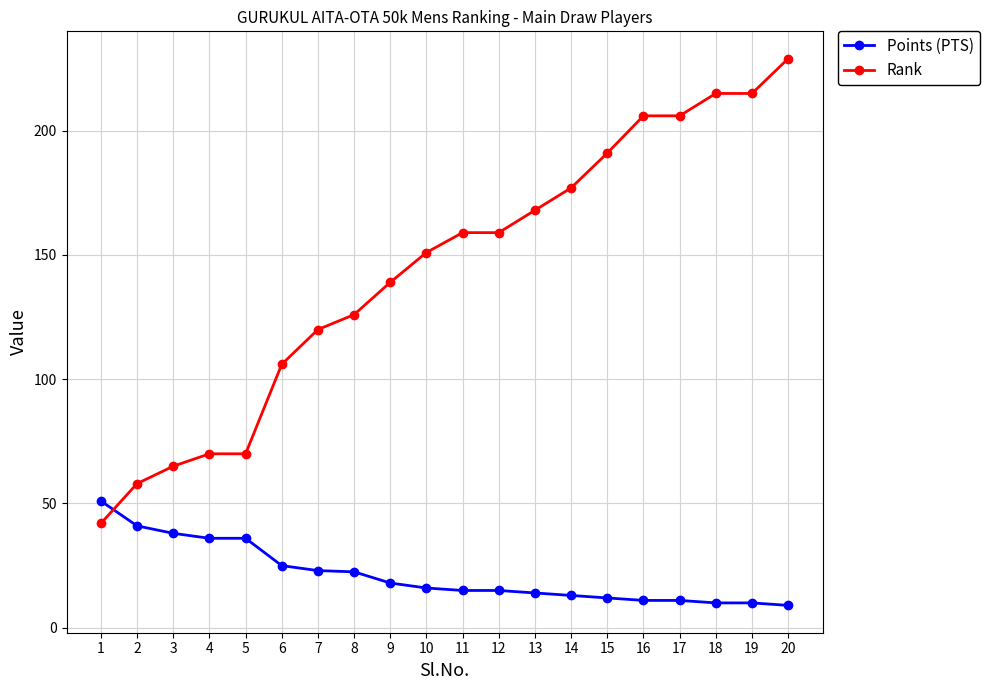

Rank the series by their maximum value, from lowest to highest.

Points (PTS), Rank